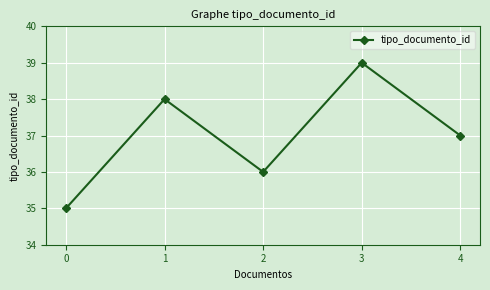

Reading left to right, list all the values displayed in this chart.

35	38	36	39	37